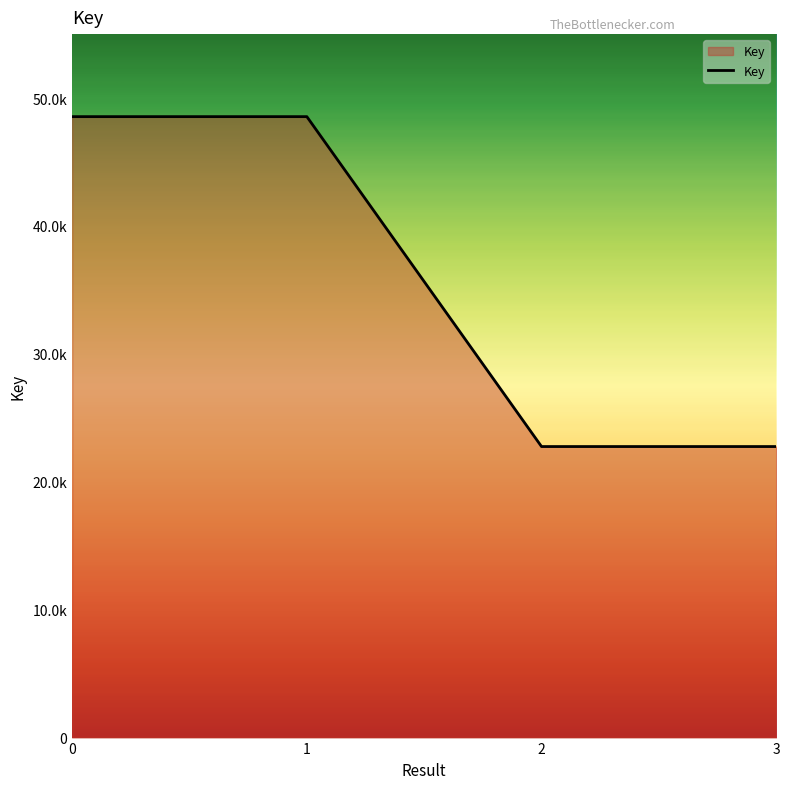

Does the chart have visible grid lines?

No